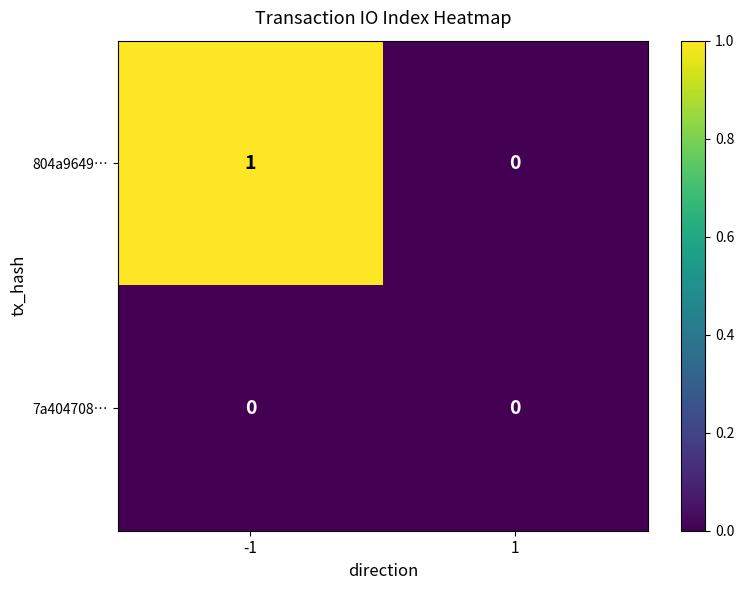

Which series changed the most between -1 and 1?

804a9649…